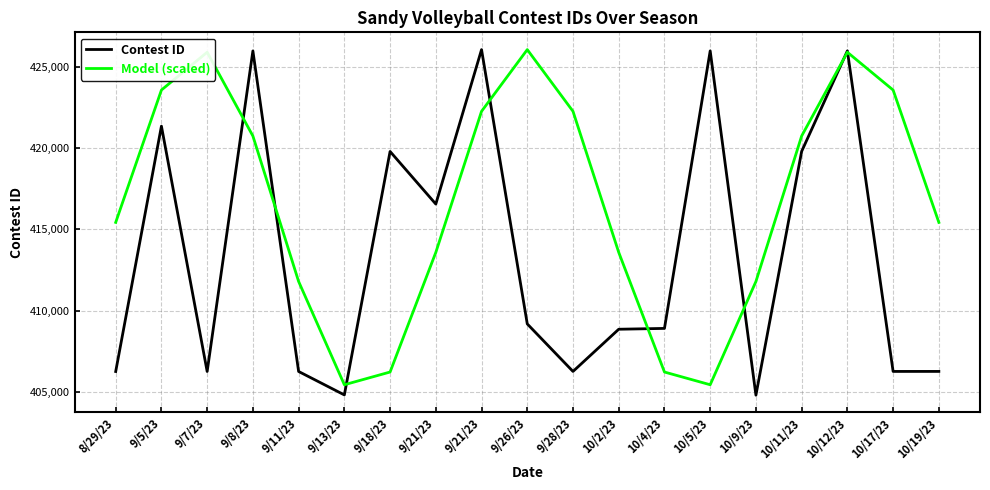

Which has a higher value, 10/9/23 or 9/7/23?

9/7/23